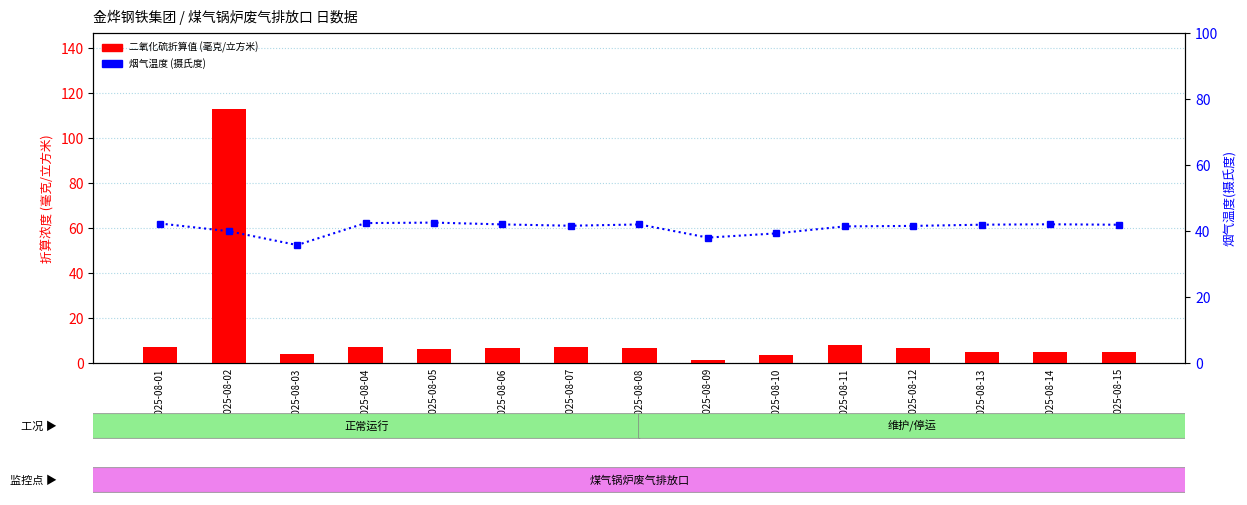

Which category has the highest value in the 二氧化硫折算值 series?

2025-08-02